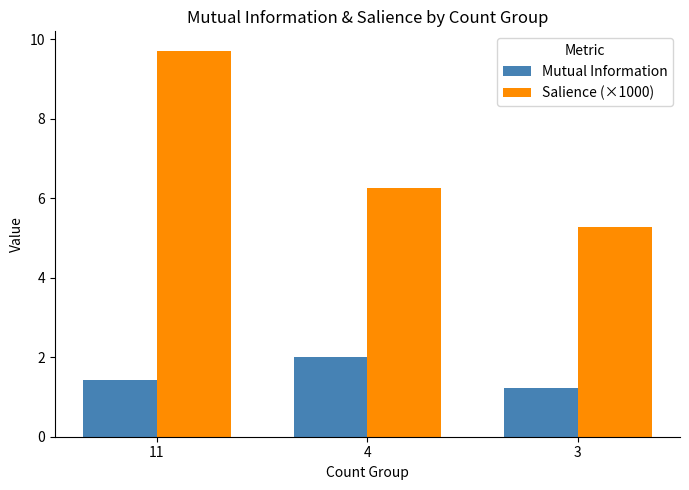

What is the maximum value shown in the chart?

9.7